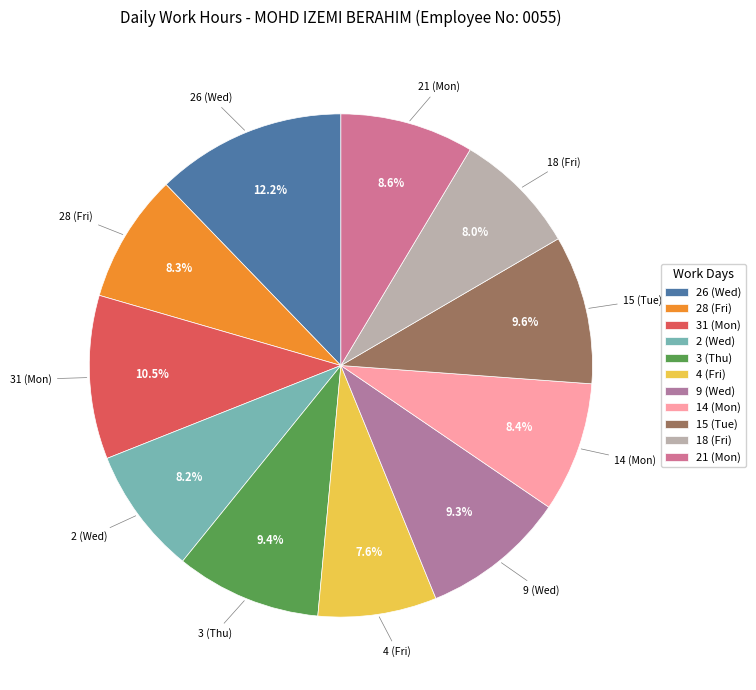

Is it true that 15 (Tue) is 10% of the pie?

True